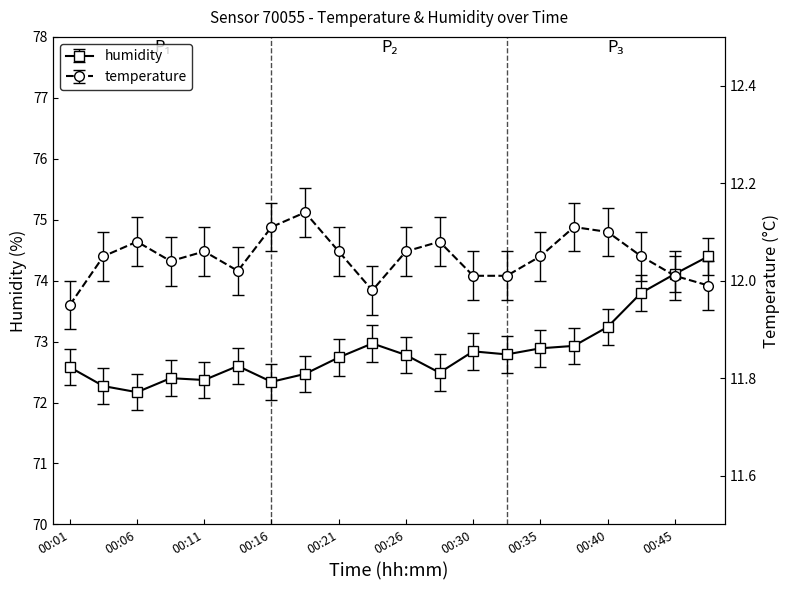

What is the difference between the maximum and minimum values in the humidity series?

2.2